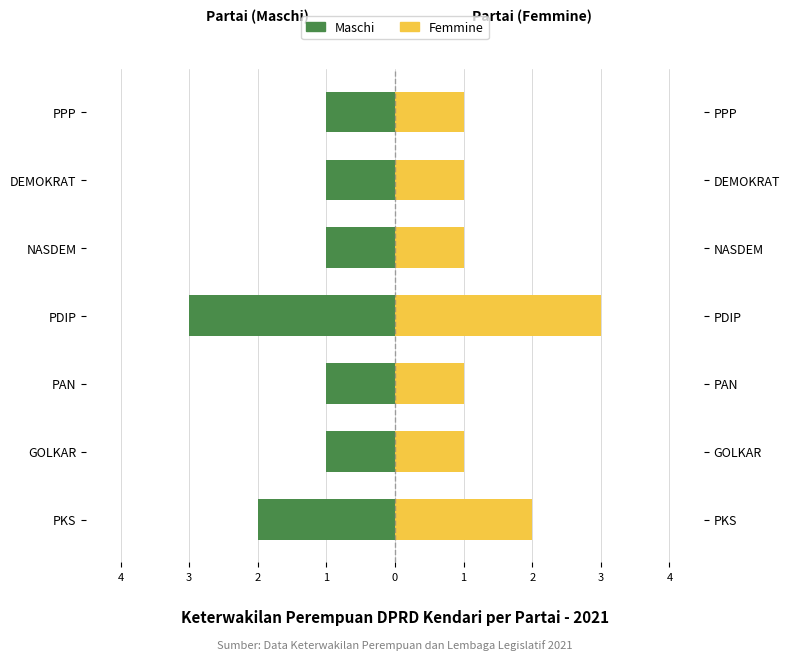

List the series in order of their peak value, highest first.

Femmine, Maschi